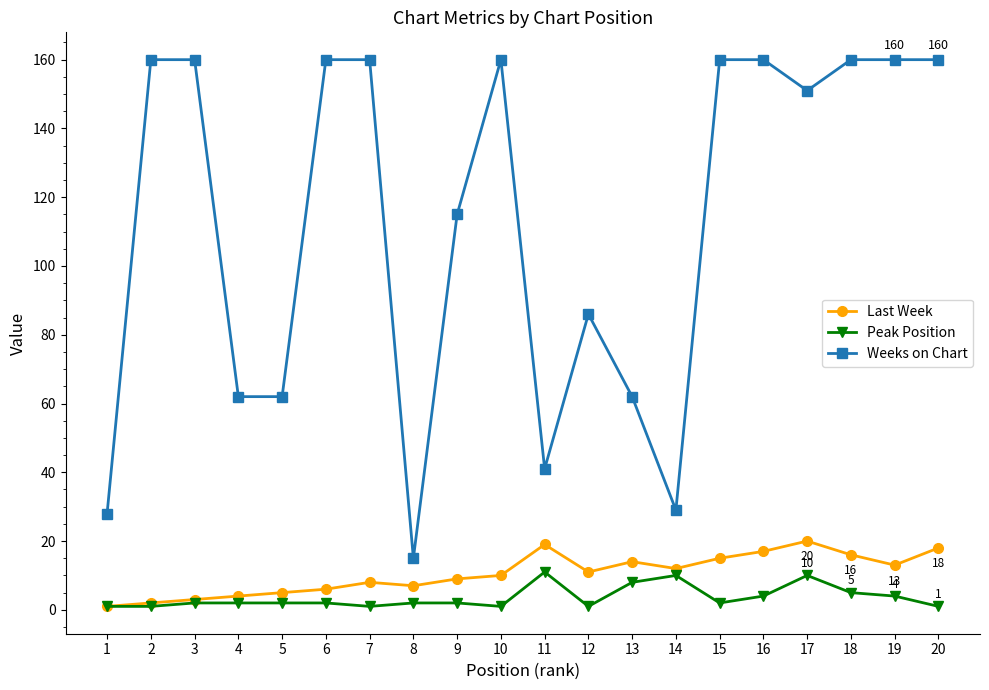

How many Peak Position values are between 1 and 5?

16